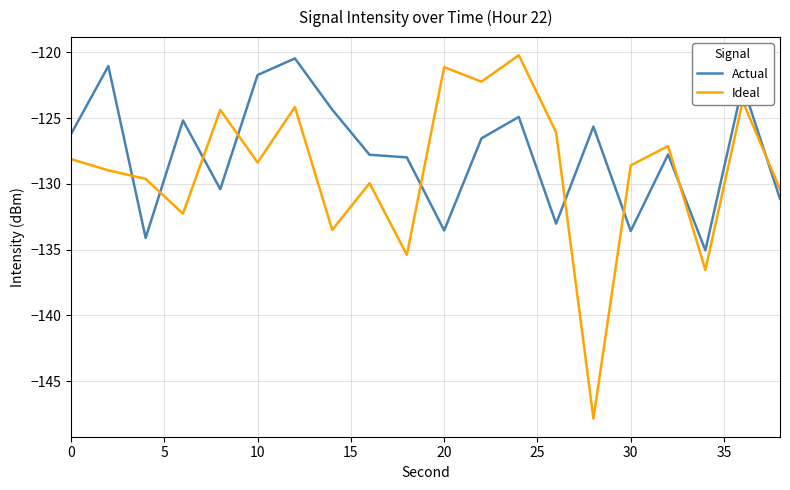

What is the maximum value for Ideal?

-120.2